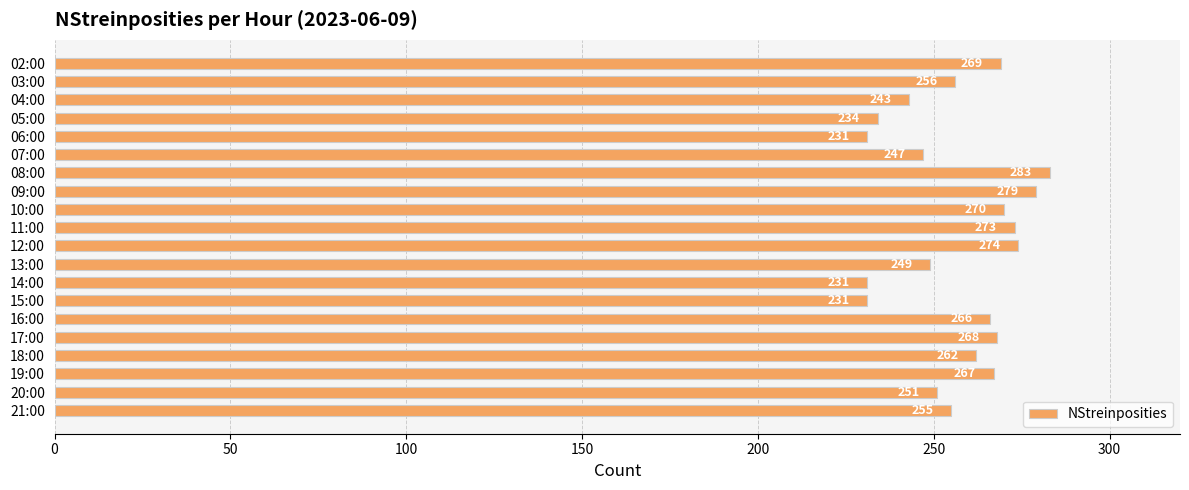

What is the ratio of the value at 05:00 to the value at 04:00?

1.0